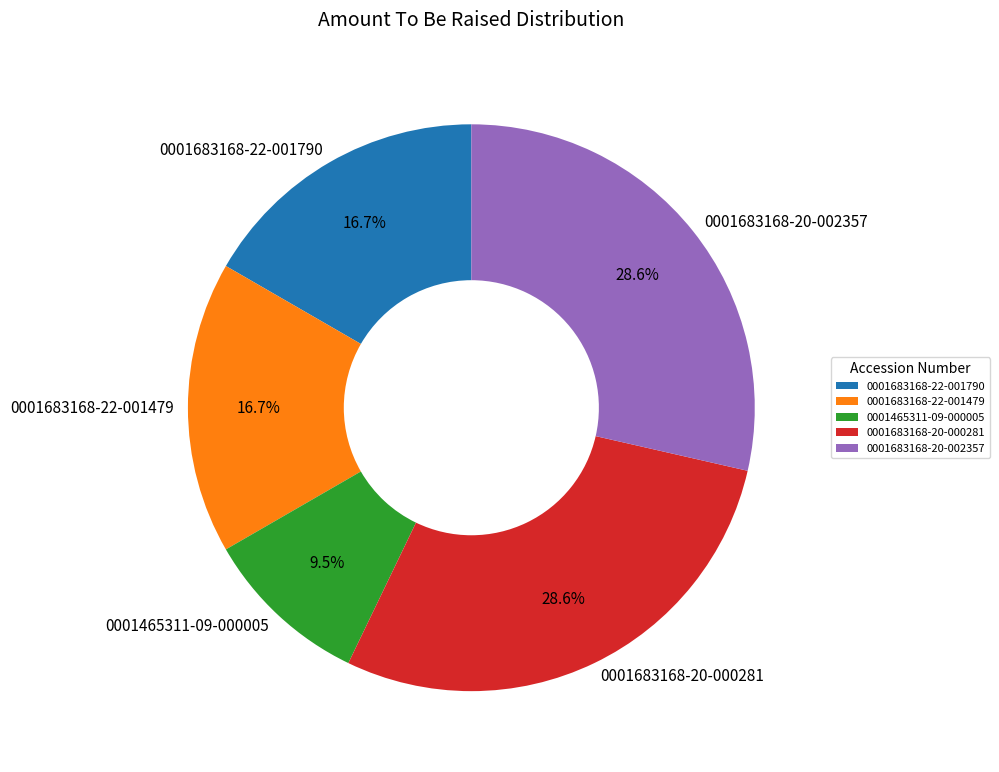

How many slices are in this pie chart?

5